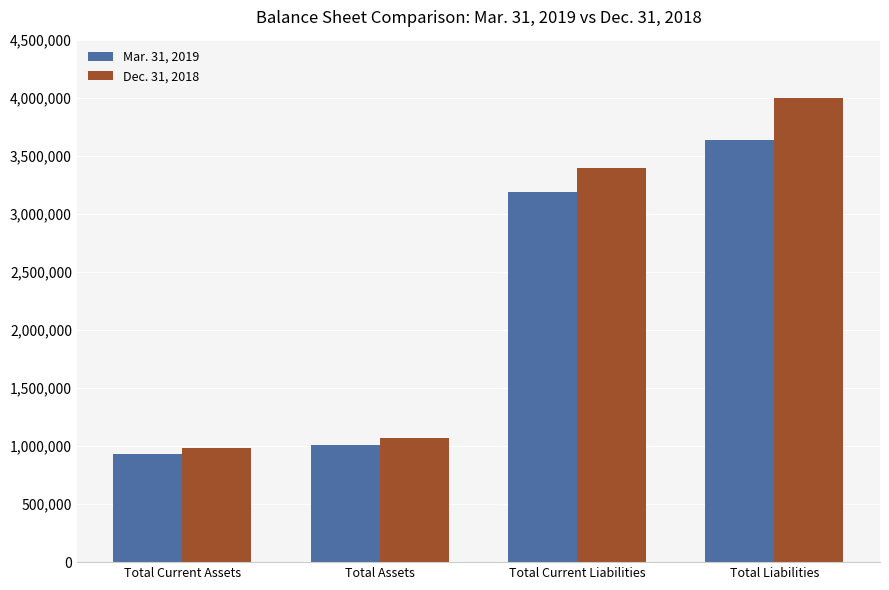

At which label is Mar. 31, 2019 closest to 2283364?

Total Current Liabilities